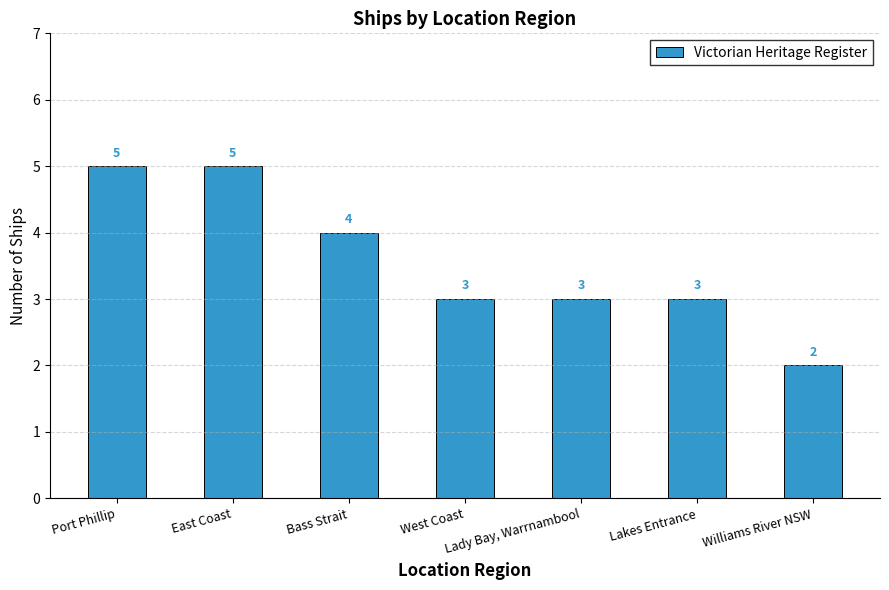

Reading right to left, transcribe all the data shown in this chart.

2	3	3	3	4	5	5